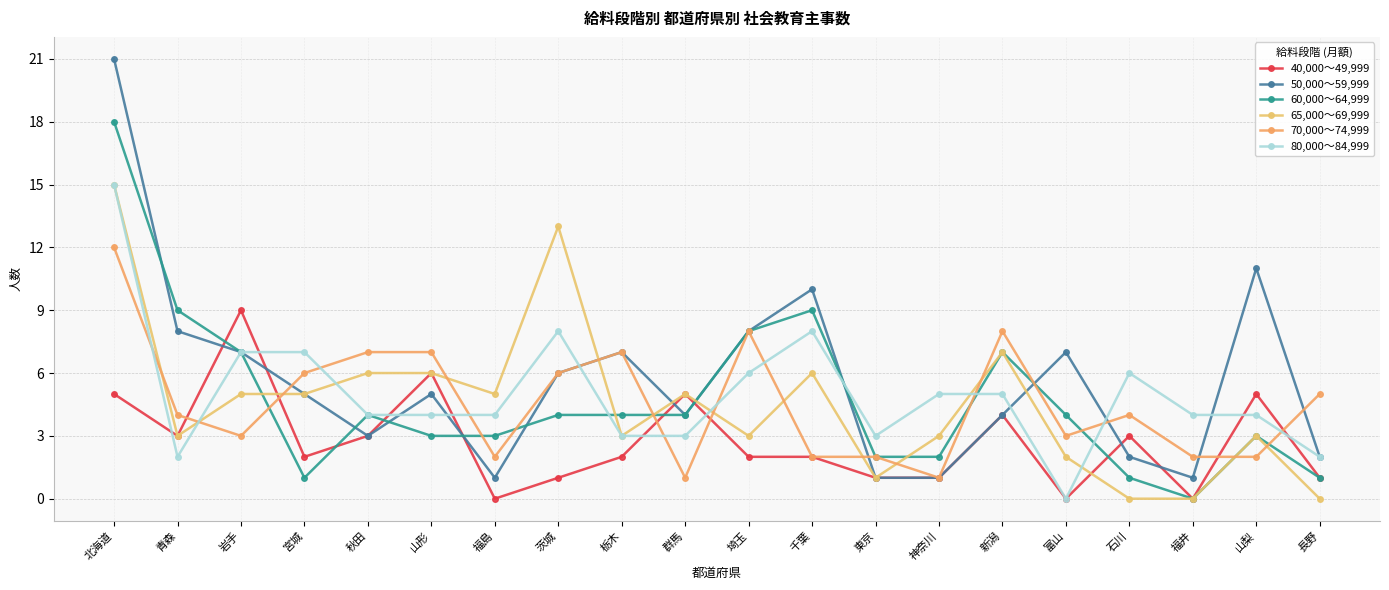

How many lines are shown in the chart?

6